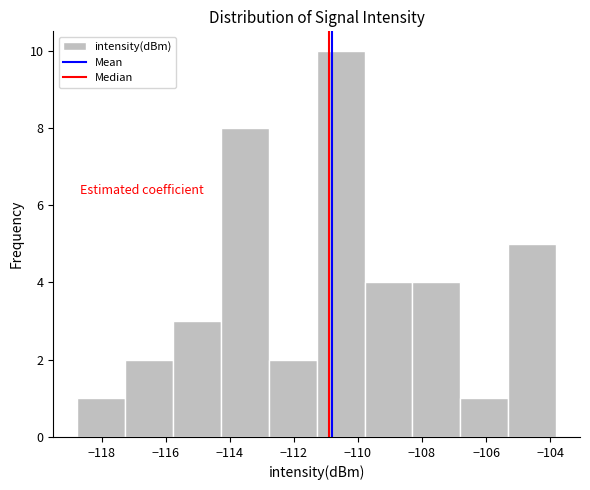

What is the height of the bar covering -105.4 to -103.8 on the x-axis? Neither the bar edges nor the heights are printed on the chart, so give them approximately, as read against the axes.

5